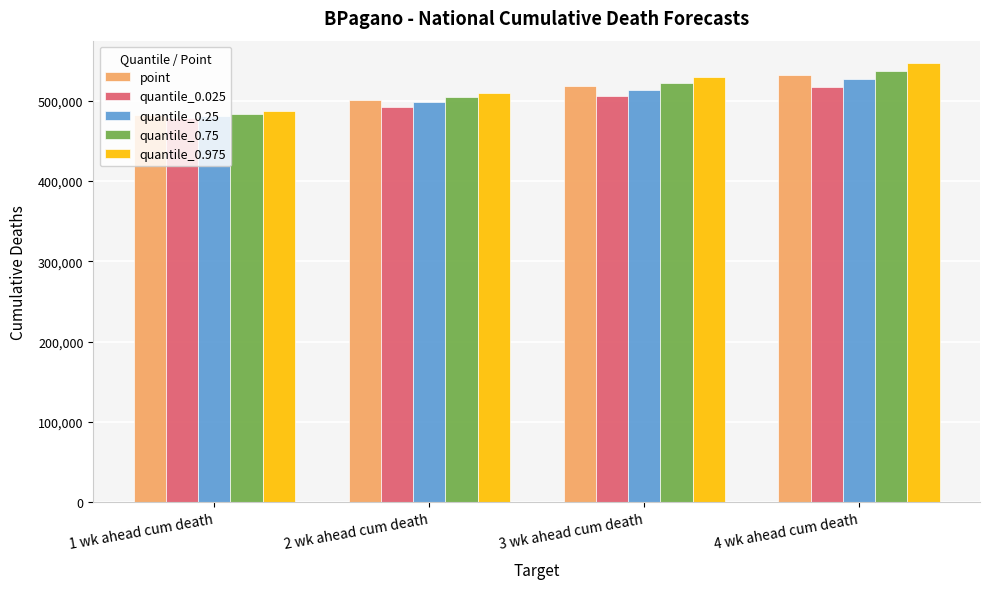

What is the value of the quantile_0.25 bar at the 3rd from the left?

513632